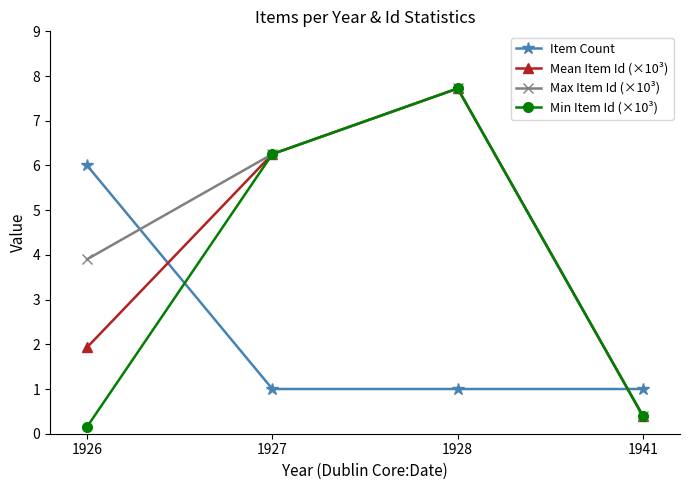

The Mean Item Id (×10³) series shows 0.1 at 1941. True or false?

False